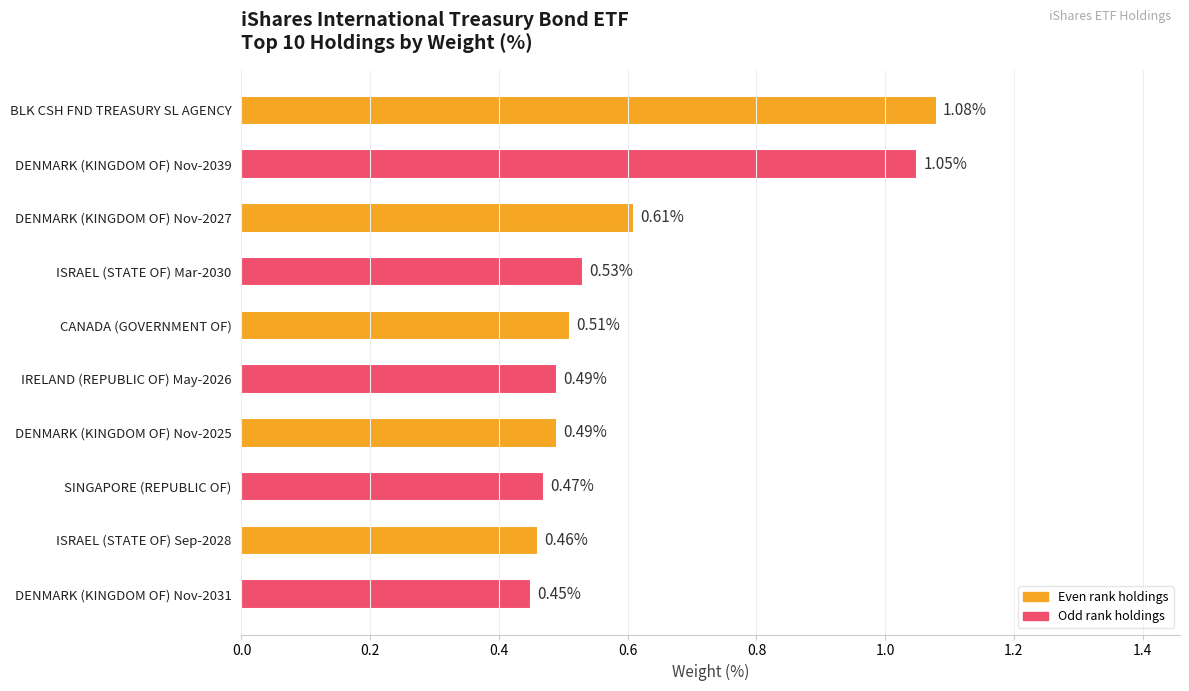

What is the label of the 8th bar from the top?

SINGAPORE (REPUBLIC OF)